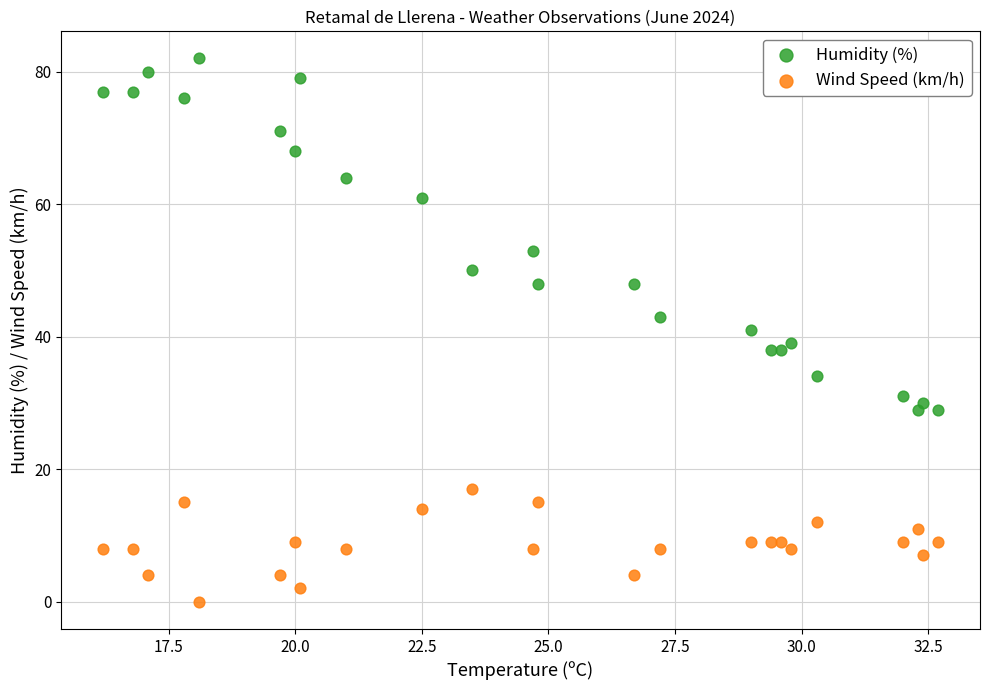

What are all the series names shown in the legend?

Humidity (%), Wind Speed (km/h)